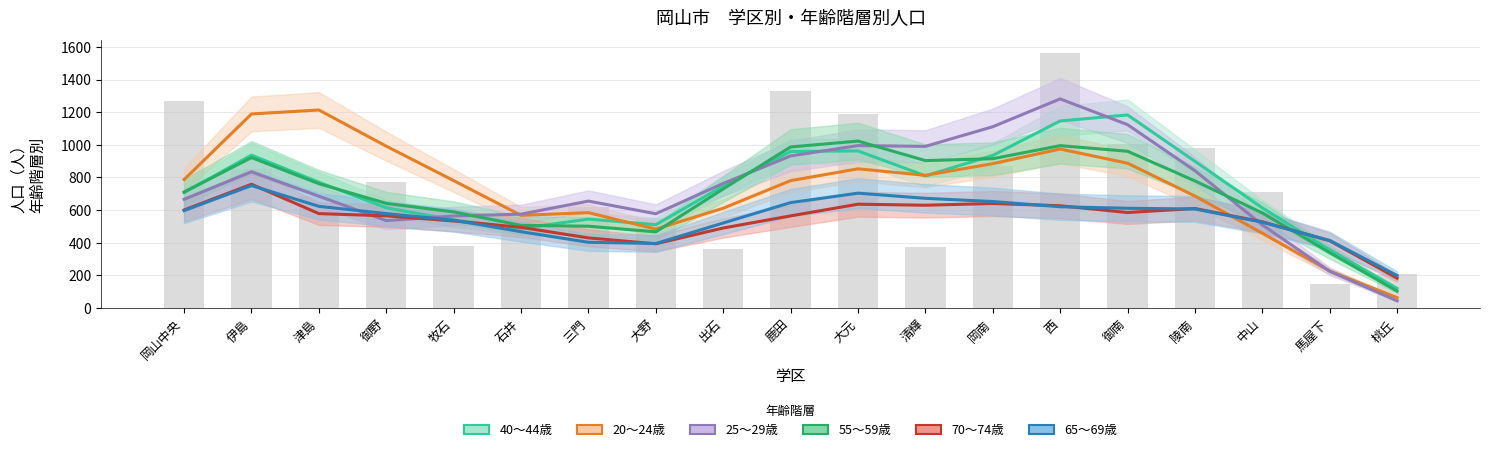

What is the sum of all 65～69歳 values?

11034